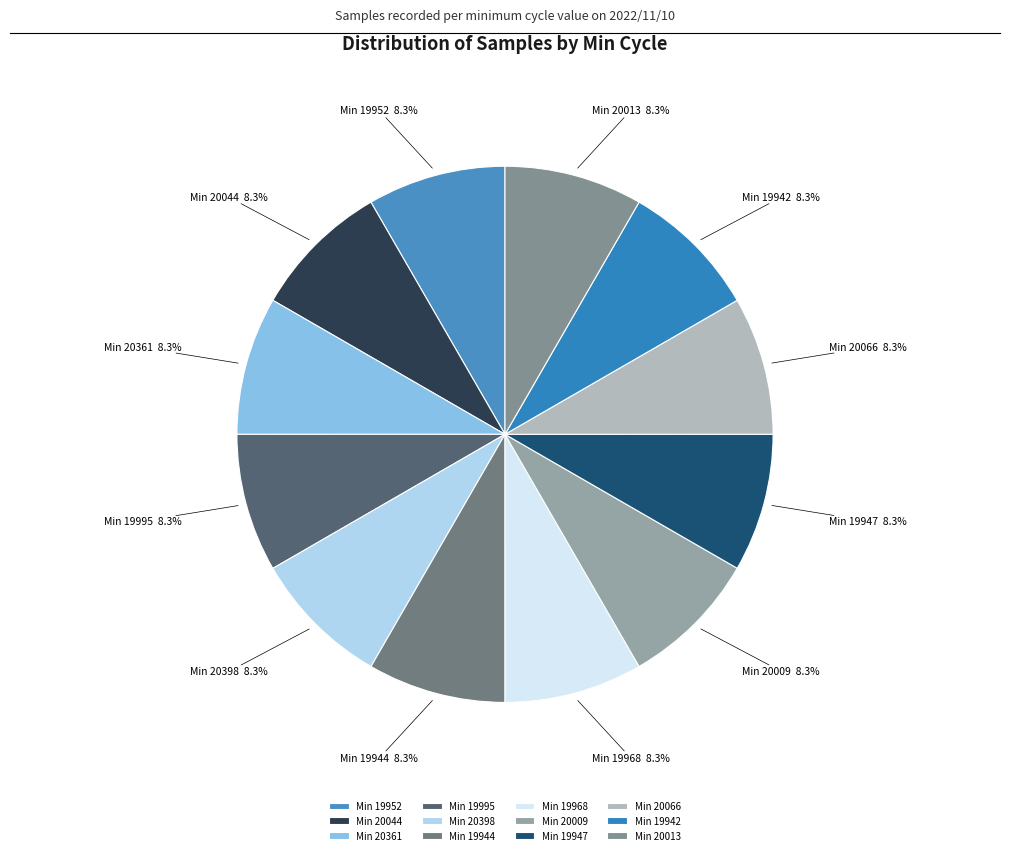

Does any single category account for the majority?

No